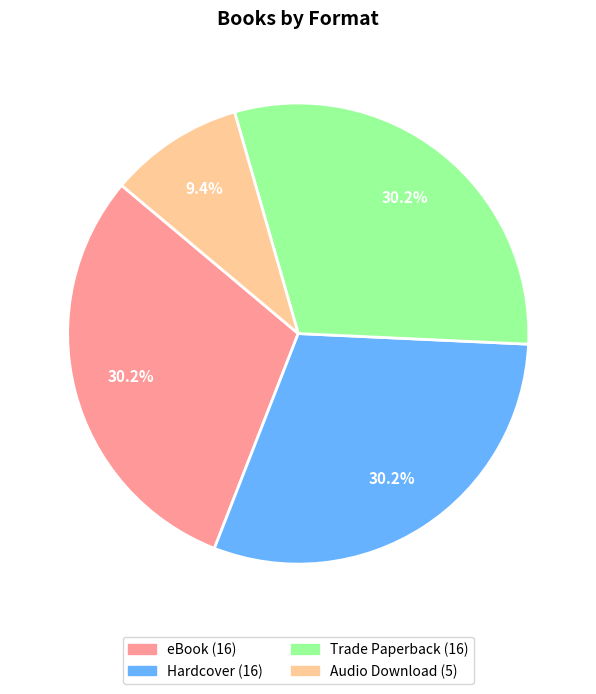

Is there any slice that represents more than half of the pie?

No